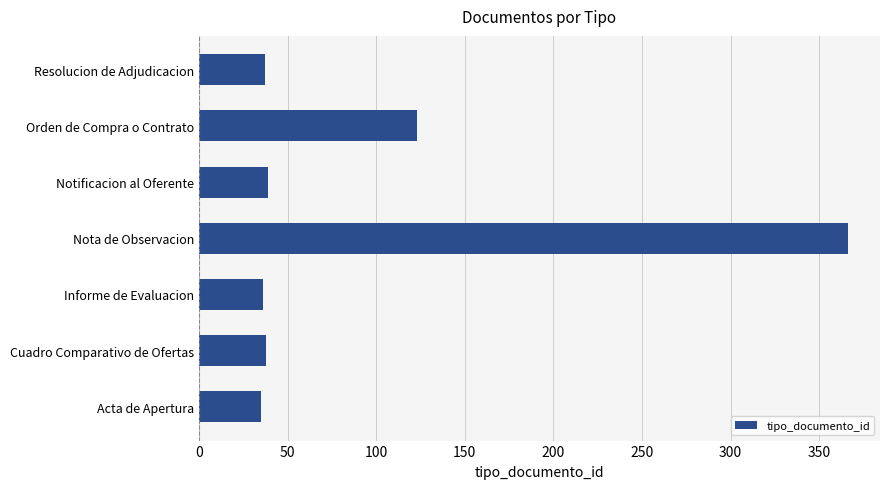

Which has a higher value, Nota de Observacion or Informe de Evaluacion?

Nota de Observacion